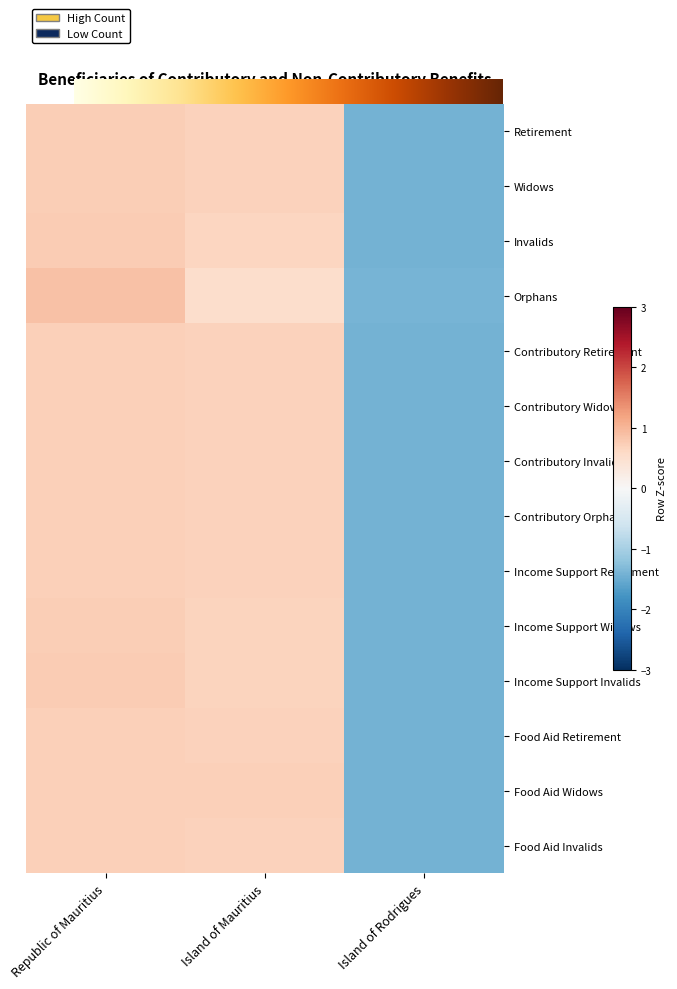

What is the spread (max minus min) of values at Republic of Mauritius?

0.2